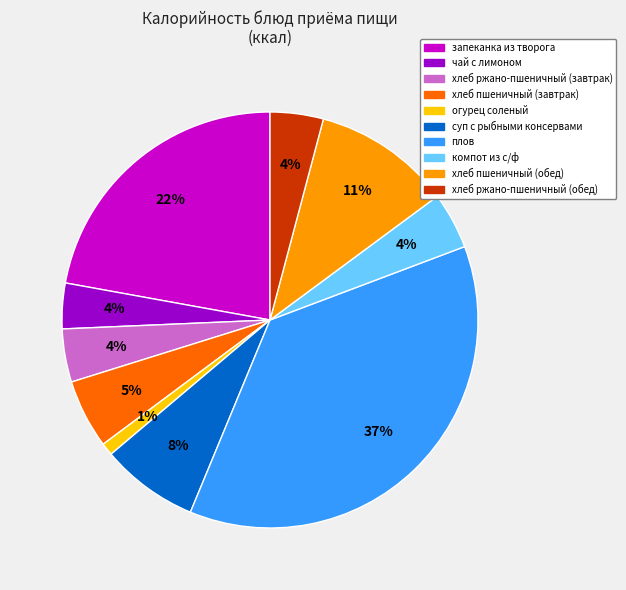

Which slice is the largest?

плов